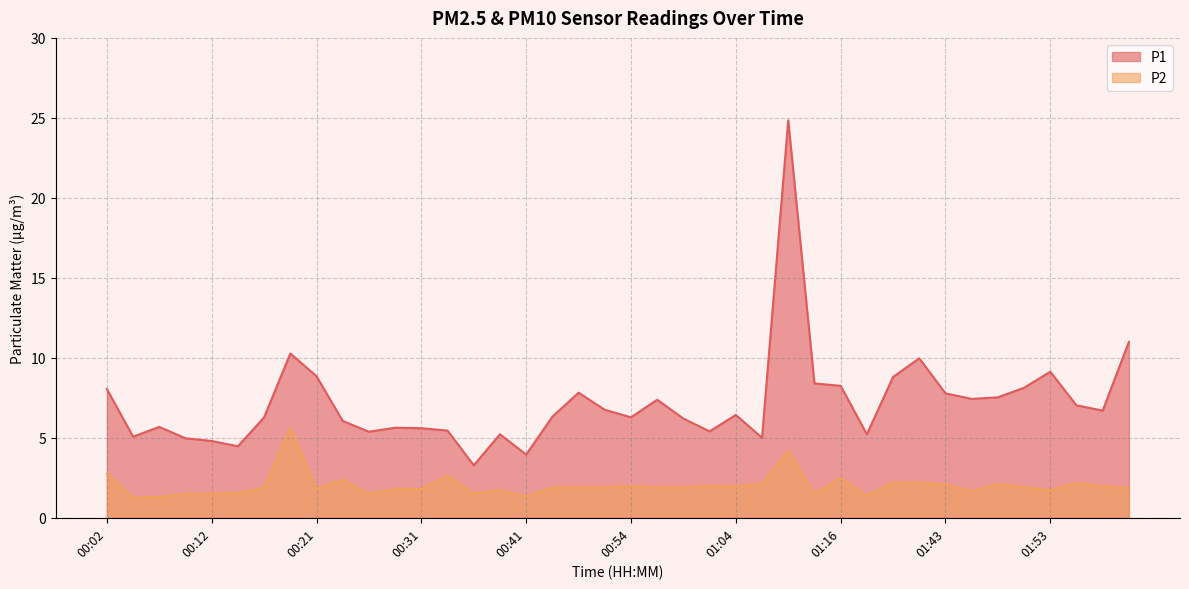

Reading left to right, list all the values displayed in this chart.

P1: 00:02=8.1	00:04=5.1	00:07=5.7	00:09=5.0	00:12=4.8	00:14=4.5	00:16=6.3	00:19=10.3	00:21=8.8	00:24=6.0	00:26=5.4	00:29=5.6	00:31=5.6	00:34=5.5	00:36=3.3	00:38=5.2	00:41=4.0	00:43=6.3	00:46=7.8	00:51=6.8	00:54=6.3	00:56=7.4	00:59=6.2	01:01=5.4	01:04=6.4	01:06=5.0	01:08=24.9	01:11=8.4	01:16=8.2	01:22=5.2	01:32=8.8	01:40=10.0	01:43=7.8	01:45=7.4	01:48=7.5	01:51=8.1	01:53=9.1	01:56=7.0	01:59=6.7	02:01=11.0
P2: 00:02=2.8	00:04=1.3	00:07=1.3	00:09=1.5	00:12=1.5	00:14=1.6	00:16=1.9	00:19=5.6	00:21=1.8	00:24=2.4	00:26=1.5	00:29=1.8	00:31=1.8	00:34=2.6	00:36=1.5	00:38=1.7	00:41=1.3	00:43=1.9	00:46=1.9	00:51=1.9	00:54=2.0	00:56=1.9	00:59=1.9	01:01=2.0	01:04=1.9	01:06=2.1	01:08=4.2	01:11=1.5	01:16=2.5	01:22=1.4	01:32=2.2	01:40=2.2	01:43=2.1	01:45=1.7	01:48=2.1	01:51=1.9	01:53=1.7	01:56=2.2	01:59=2.0	02:01=1.9